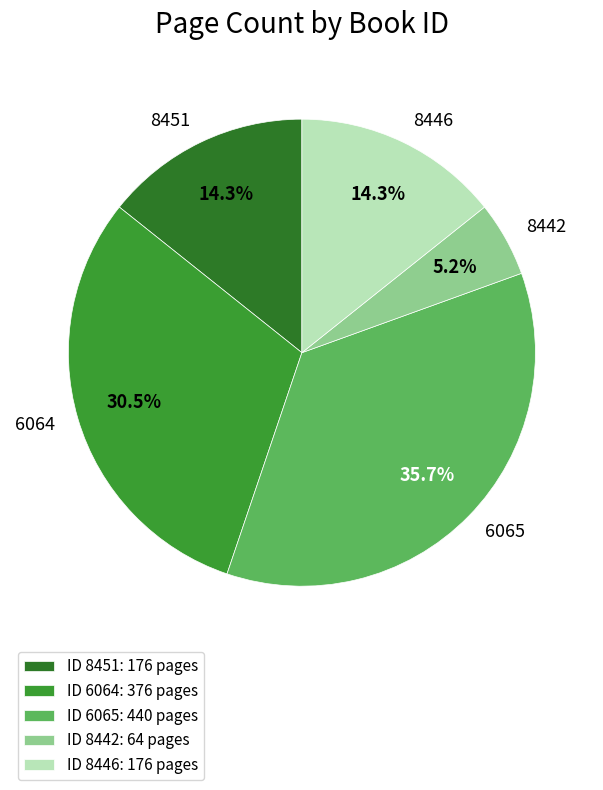

What is the ratio of the value at 6064 to the value at 6065?

0.9